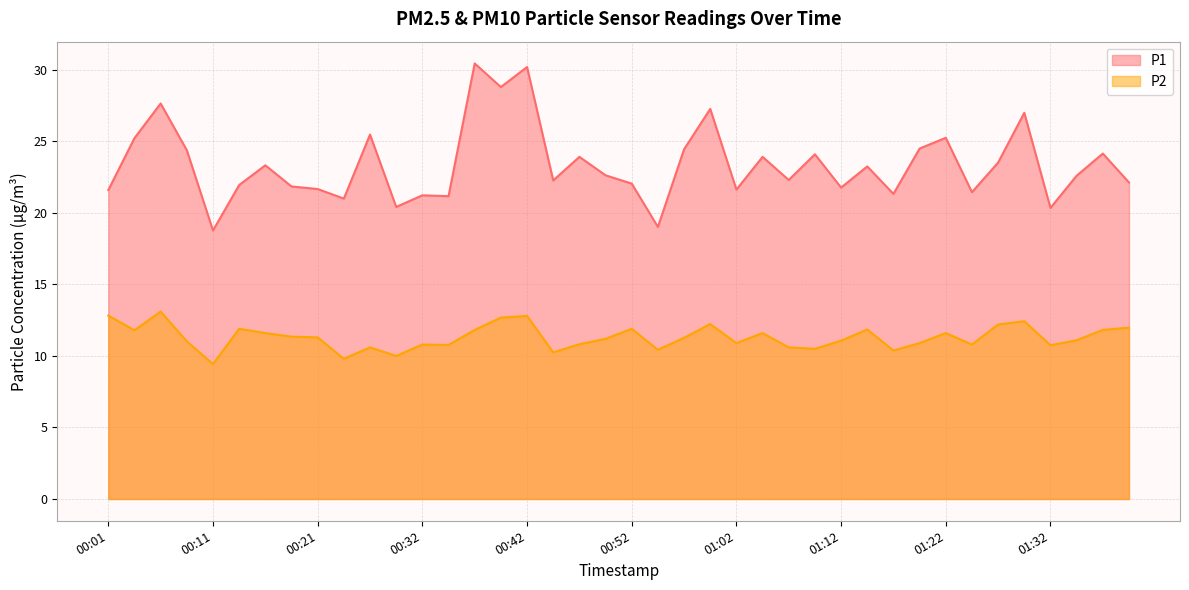

At which category does P2 reach its first local valley?

00:04